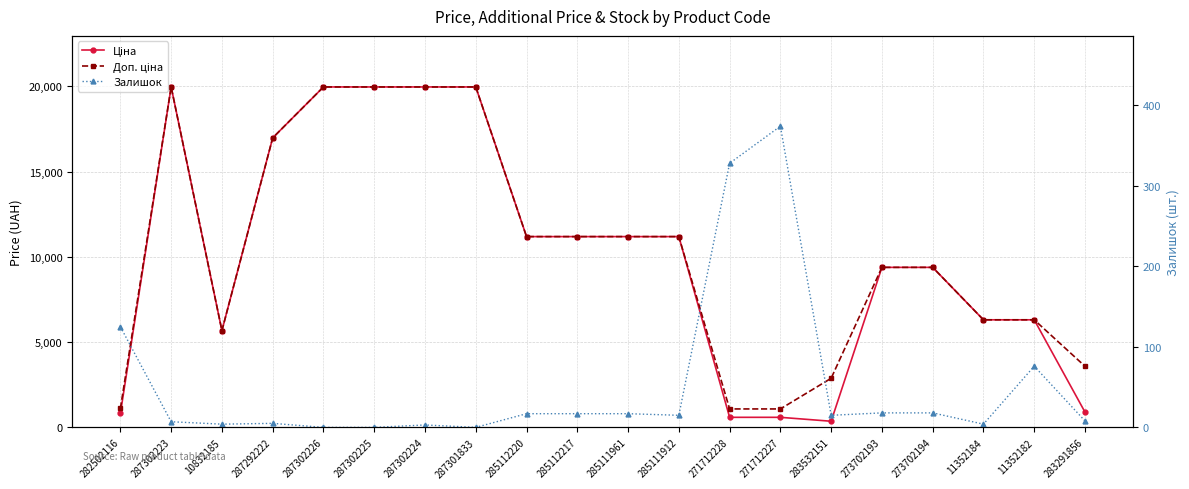

True or false: Доп. ціна and Ціна intersect in this chart.

False